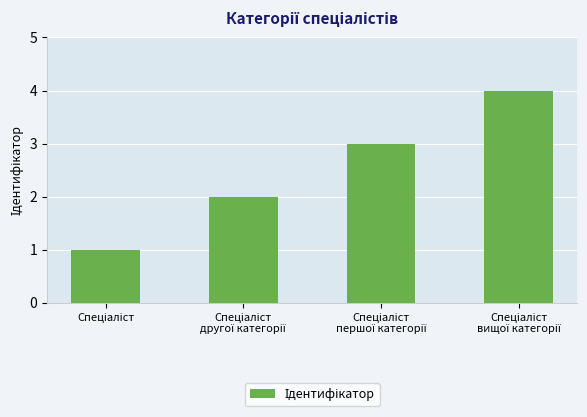

What is the value of the 3rd bar from the left?

3